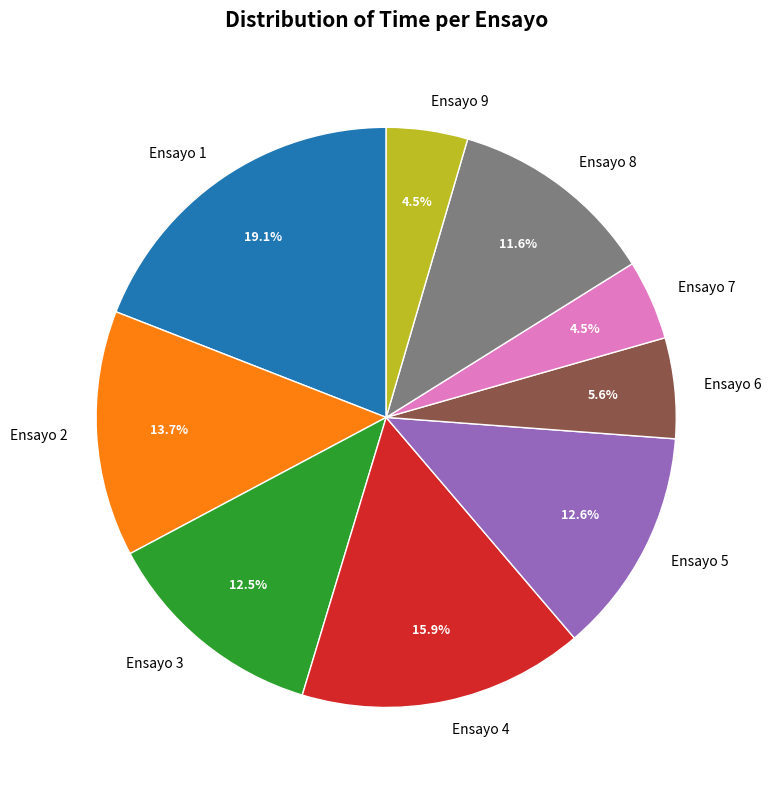

How much of the chart is everything except Ensayo 8?

88.4%